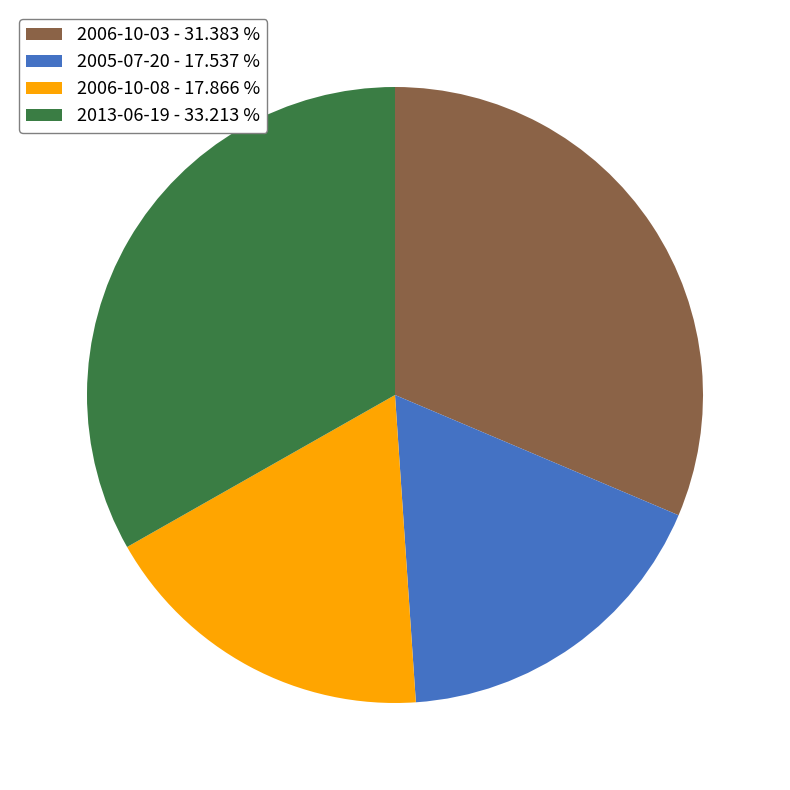

How many slices are in this pie chart?

4